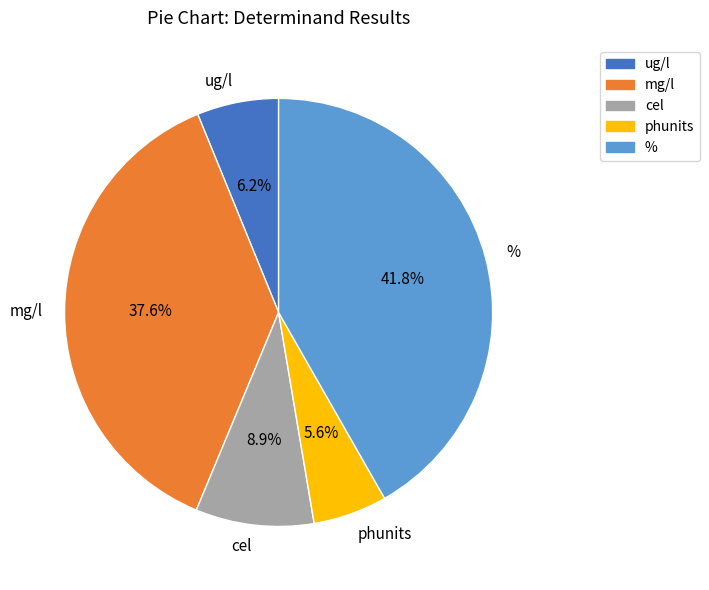

Rank the categories by value from highest to lowest.

%, mg/l, cel, ug/l, phunits